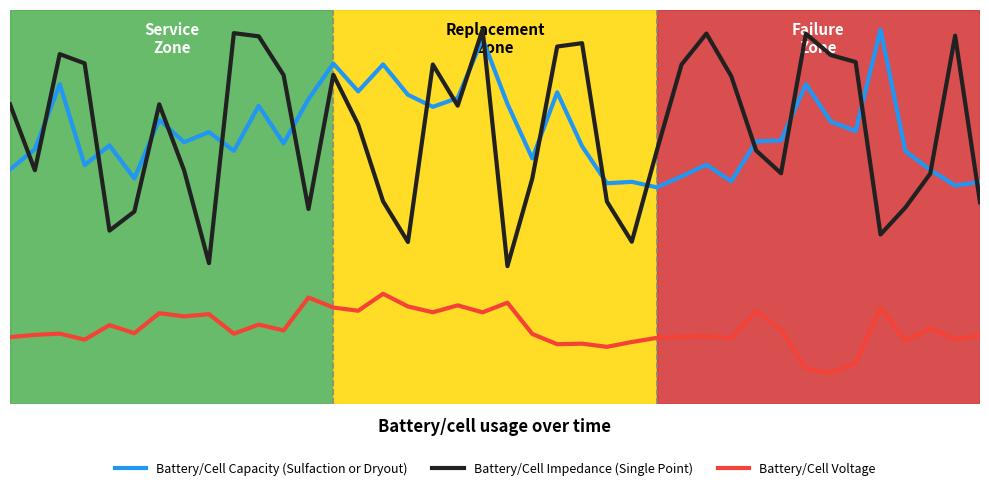

What are all the series names shown in the legend?

Battery/Cell Capacity (Sulfaction or Dryout), Battery/Cell Impedance (Single Point), Battery/Cell Voltage